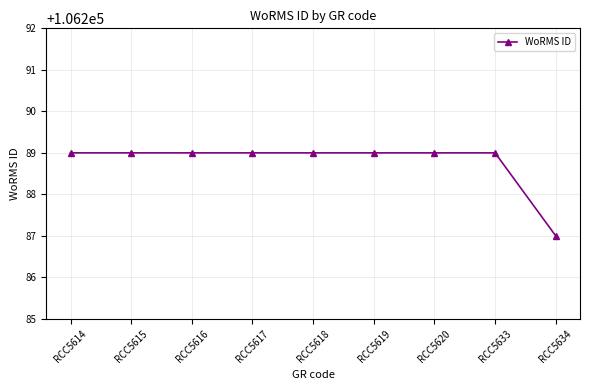

What is the ratio of the value at RCC5616 to the value at RCC5633?

1.0